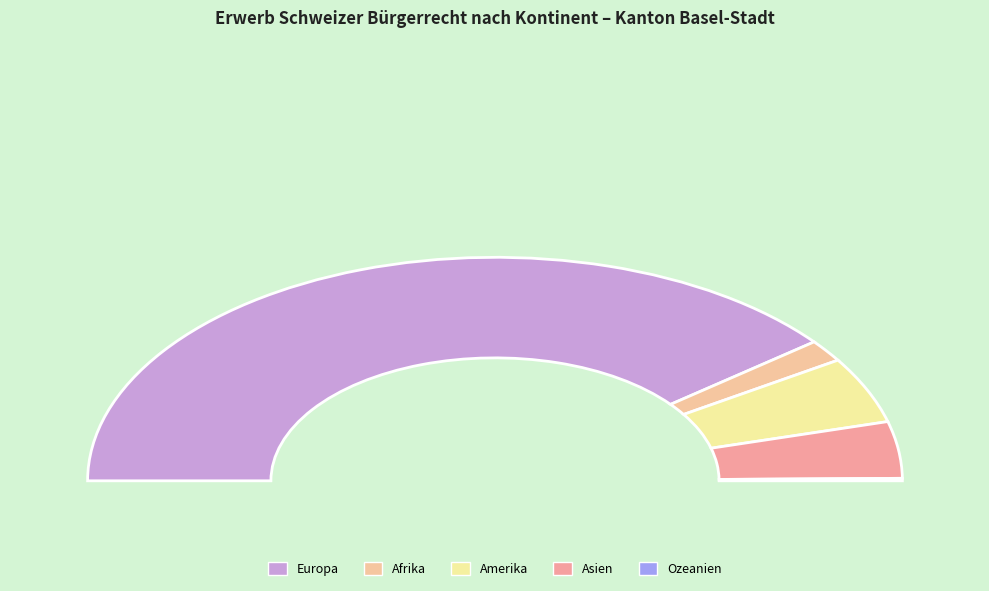

What is the change in value from Europa to Afrika?

-212